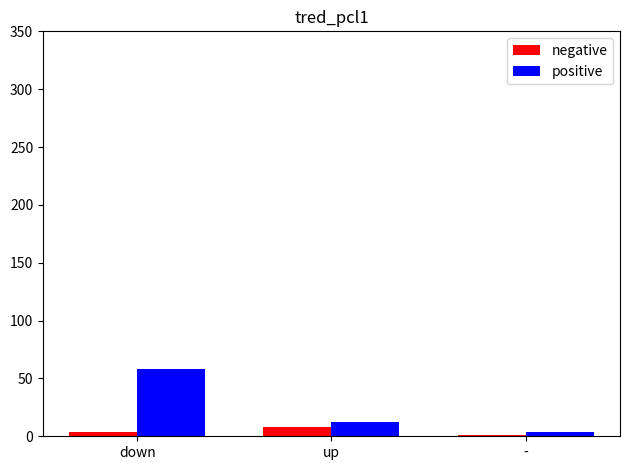

What is the maximum value for positive?

58